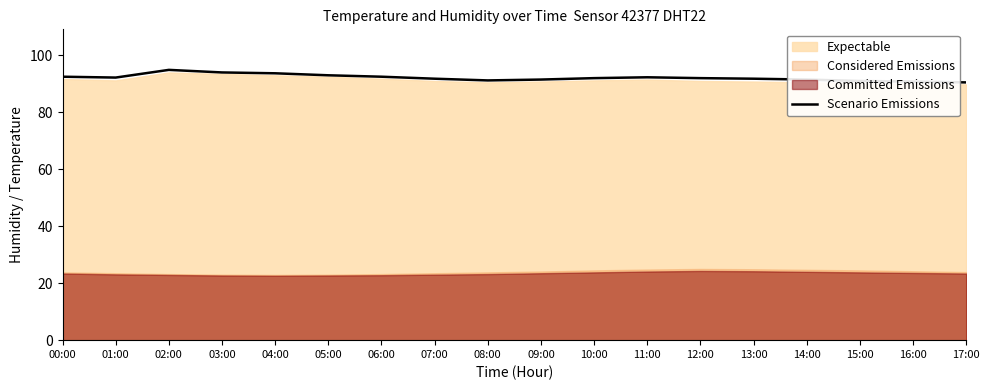

Rank the categories by value from highest to lowest.

02:00, 03:00, 04:00, 05:00, 00:00, 06:00, 11:00, 01:00, 10:00, 12:00, 07:00, 13:00, 09:00, 14:00, 08:00, 15:00, 16:00, 17:00